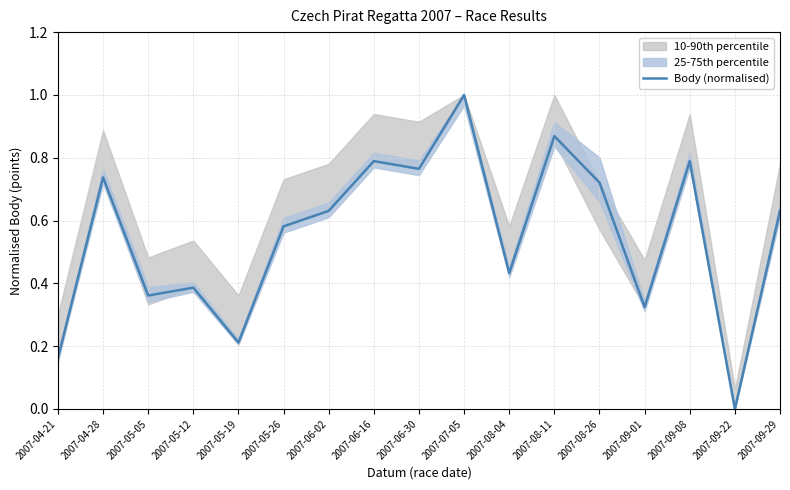

How many lines are shown in the chart?

1